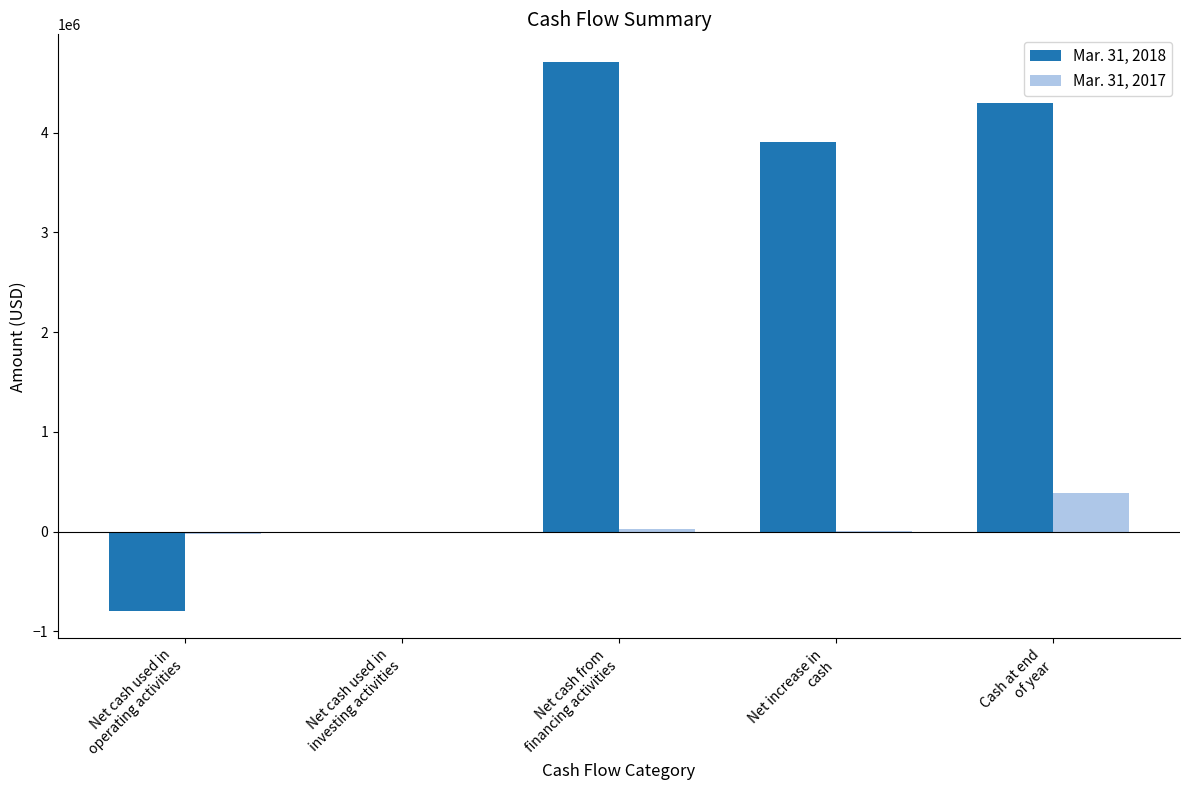

Between Net cash used in
operating activities and Net increase in
cash, which series saw the biggest shift?

Mar. 31, 2018